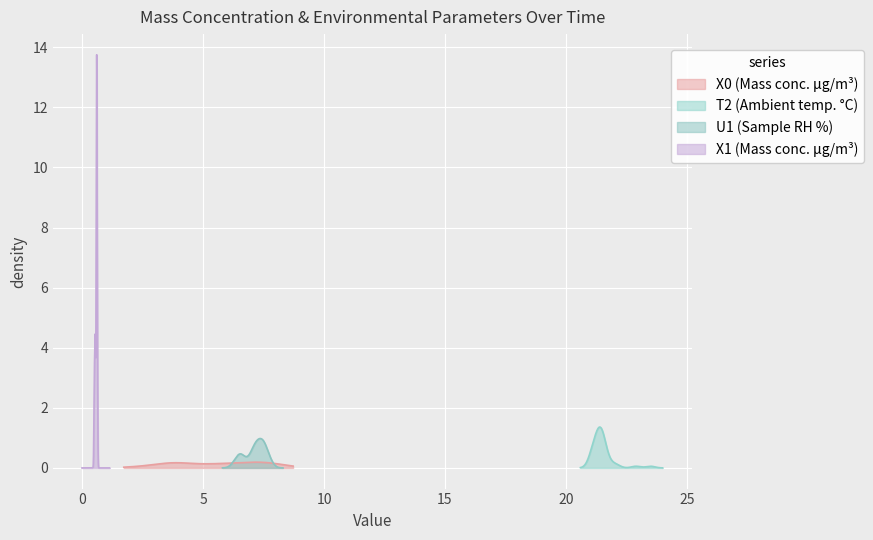

True or false: T2_M11 and U1_M11 intersect in this chart.

False